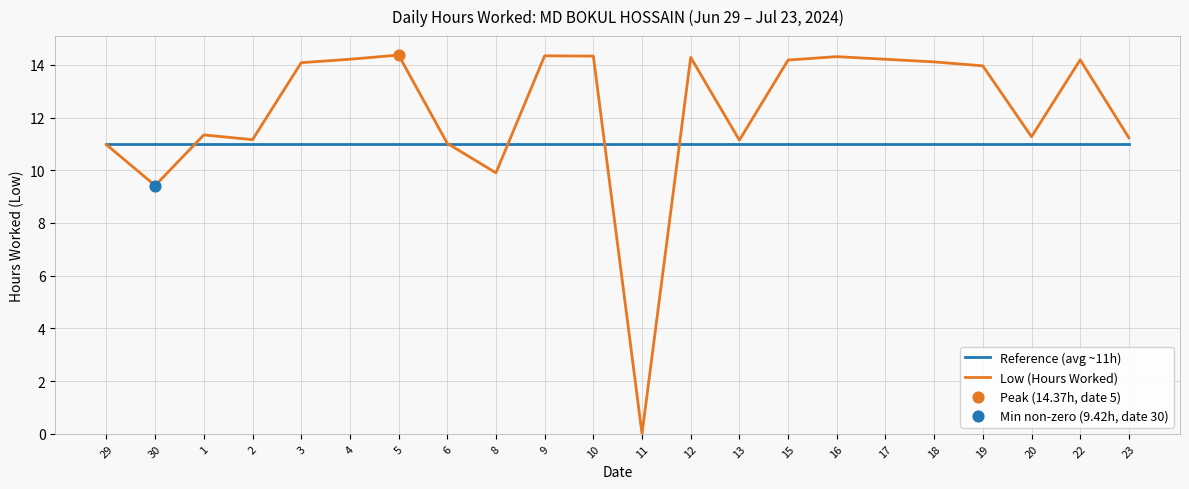

What is the spread (max minus min) of values at 15?

3.2